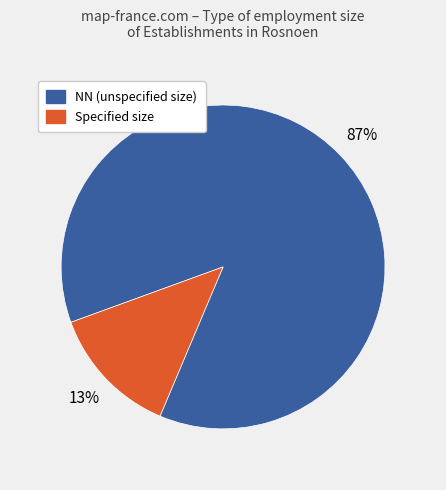

Does any single category account for the majority?

Yes